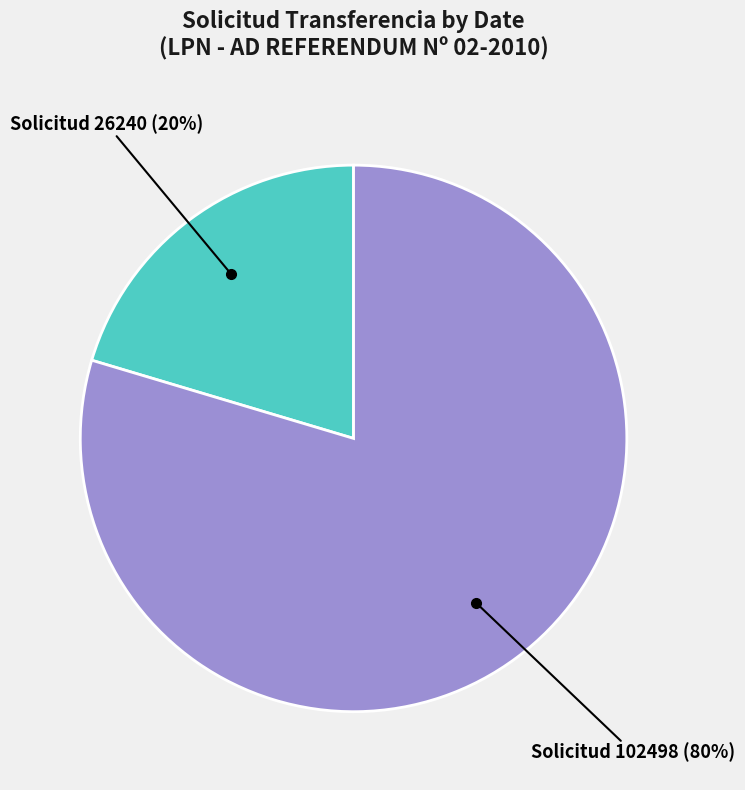

To the nearest percent, what is the combined percentage of Solicitud 26240 (20%) and Solicitud 102498 (80%)?

100%